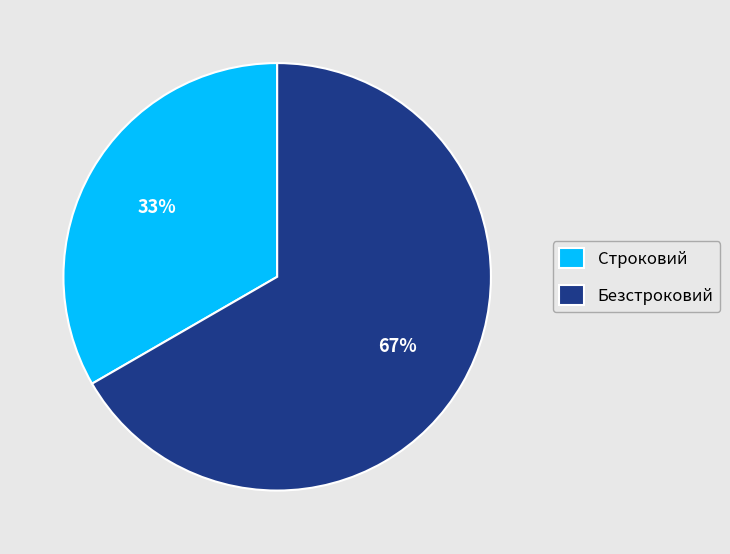

Between Безстроковий and Строковий, which is larger?

Безстроковий